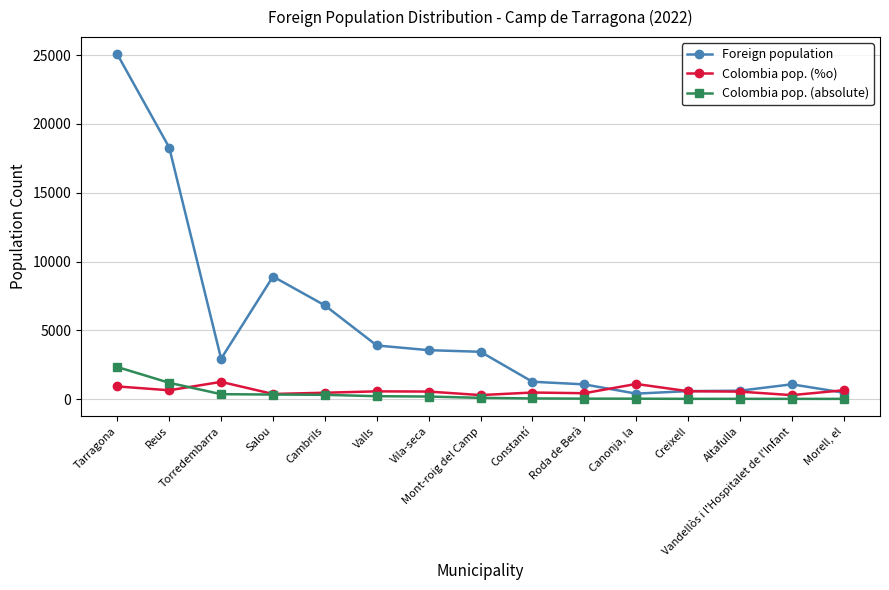

Which series has the largest total across all categories?

Foreign population